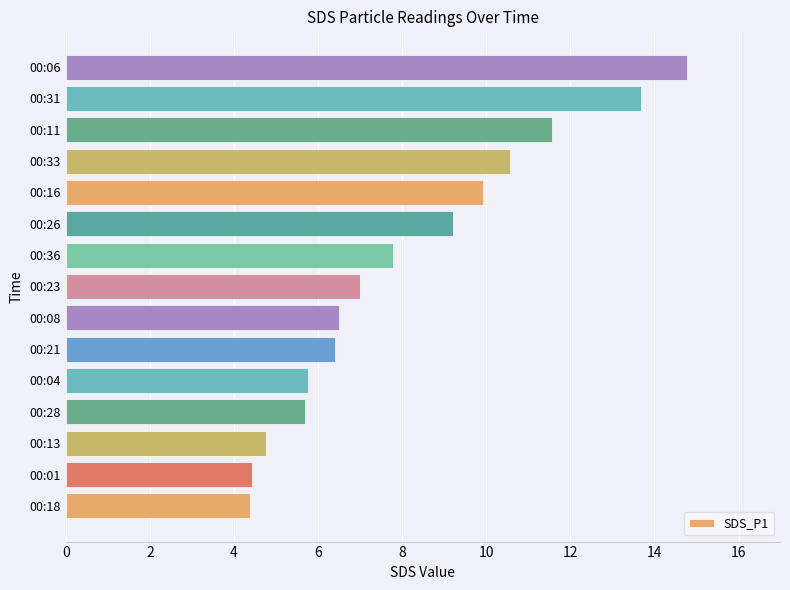

How many values are below 7?

7